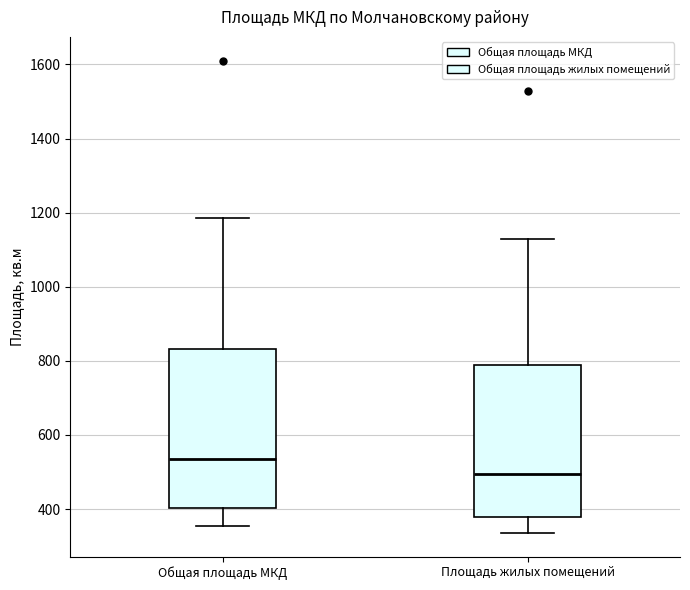

Reading left to right, read every box against the y-axis: the position of its median line, the range the box covers, and the ends of its whiskers. The values are not printed on the chart, so give them approximately, as read against the axis.

Общая площадь МКД: median 540, box 400 to 840, whiskers 360 to 1180
Площадь жилых помещений: median 500, box 380 to 780, whiskers 340 to 1120